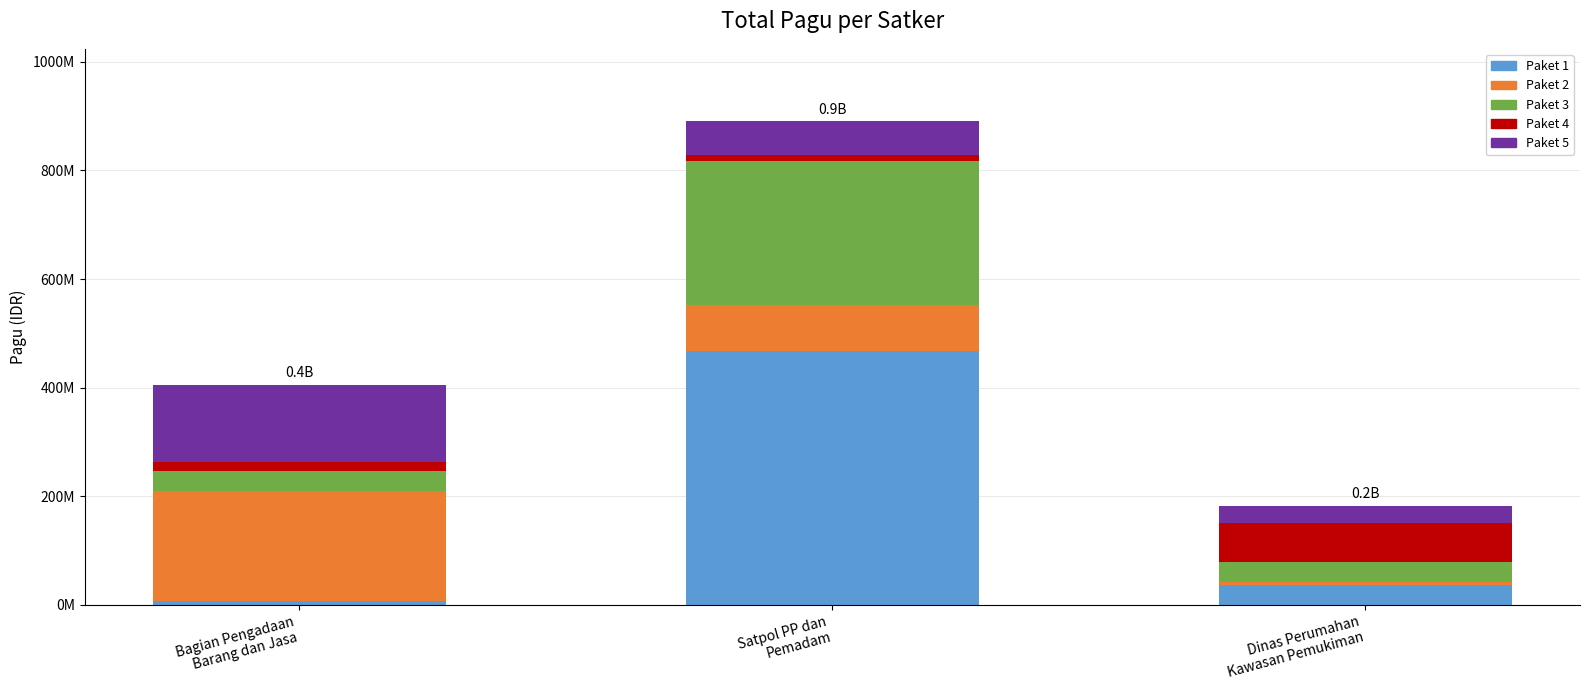

The value of Paket 2 at Satpol PP dan
Pemadam is 83328000. True or false?

True